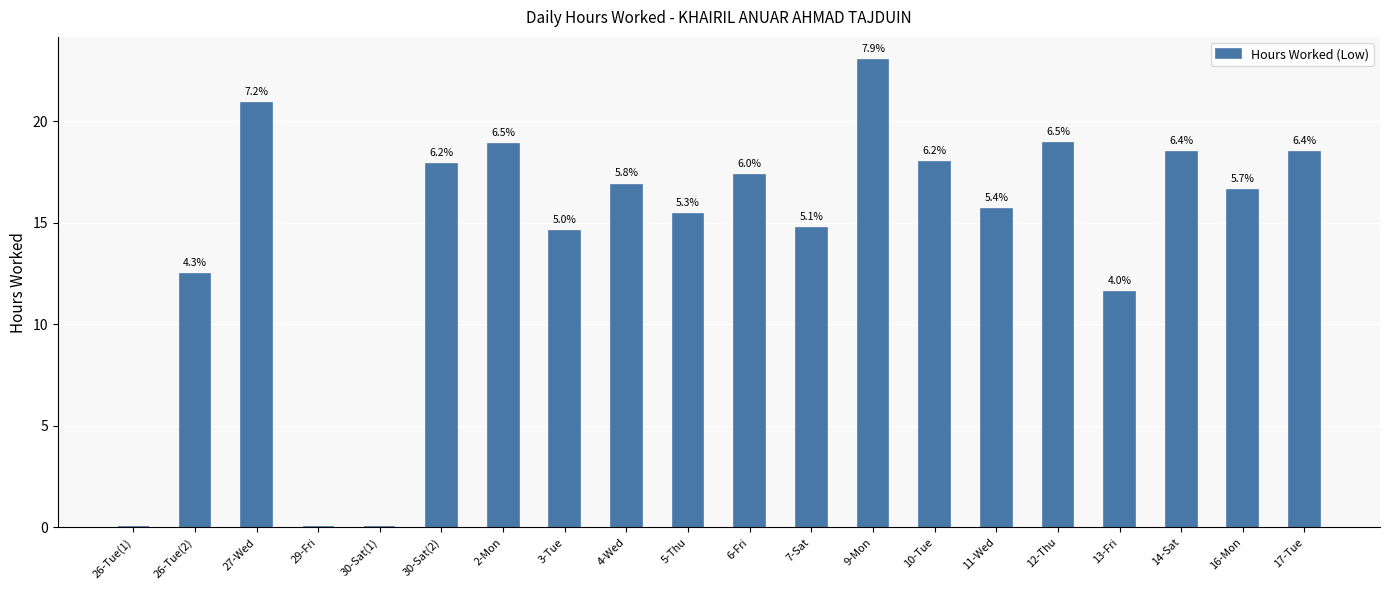

What is the change in value from 3-Tue to 17-Tue?

+3.9